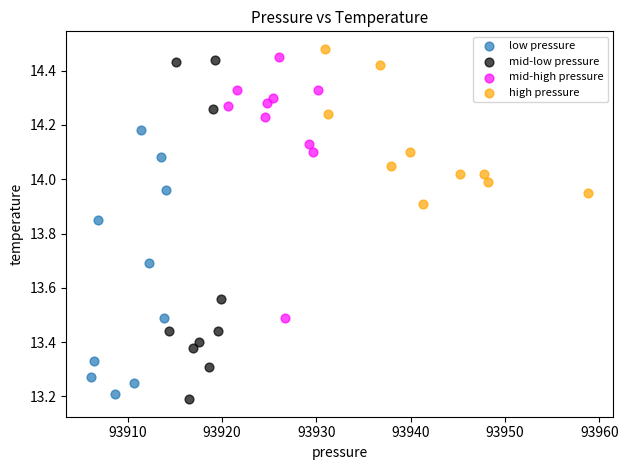

Which series has the widest spread of Y values?

mid-low pressure